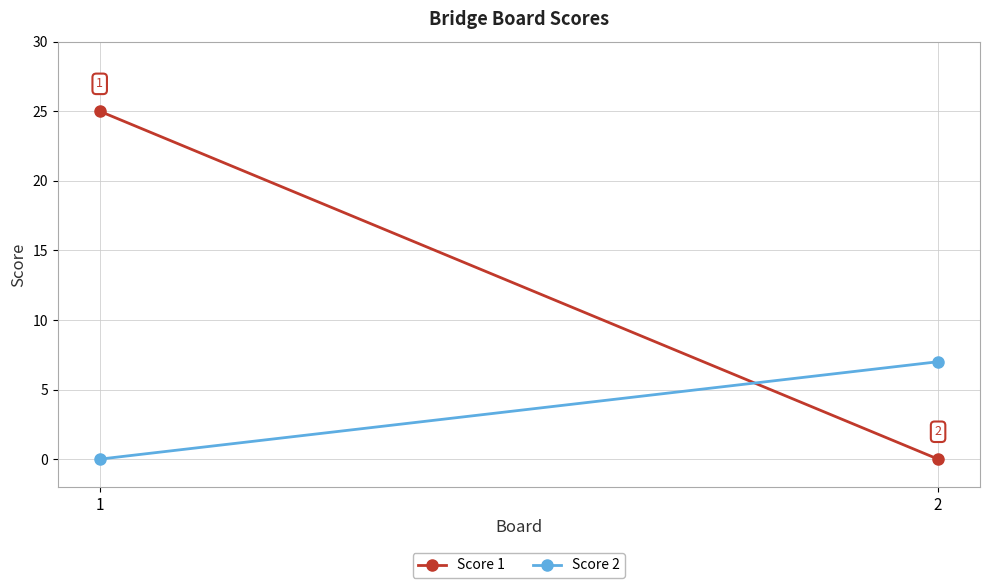

Which series has the largest total across all categories?

Score 1